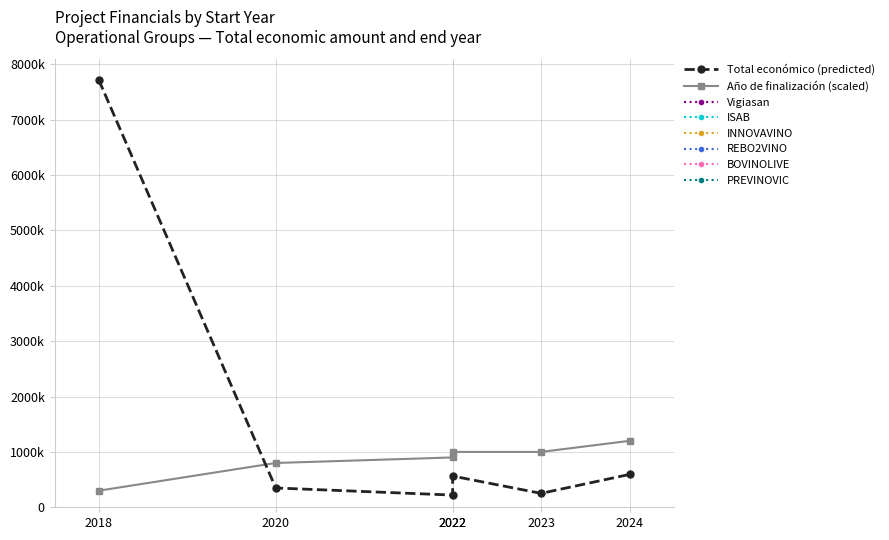

At how many categories does at least one series exceed 7326840?

1